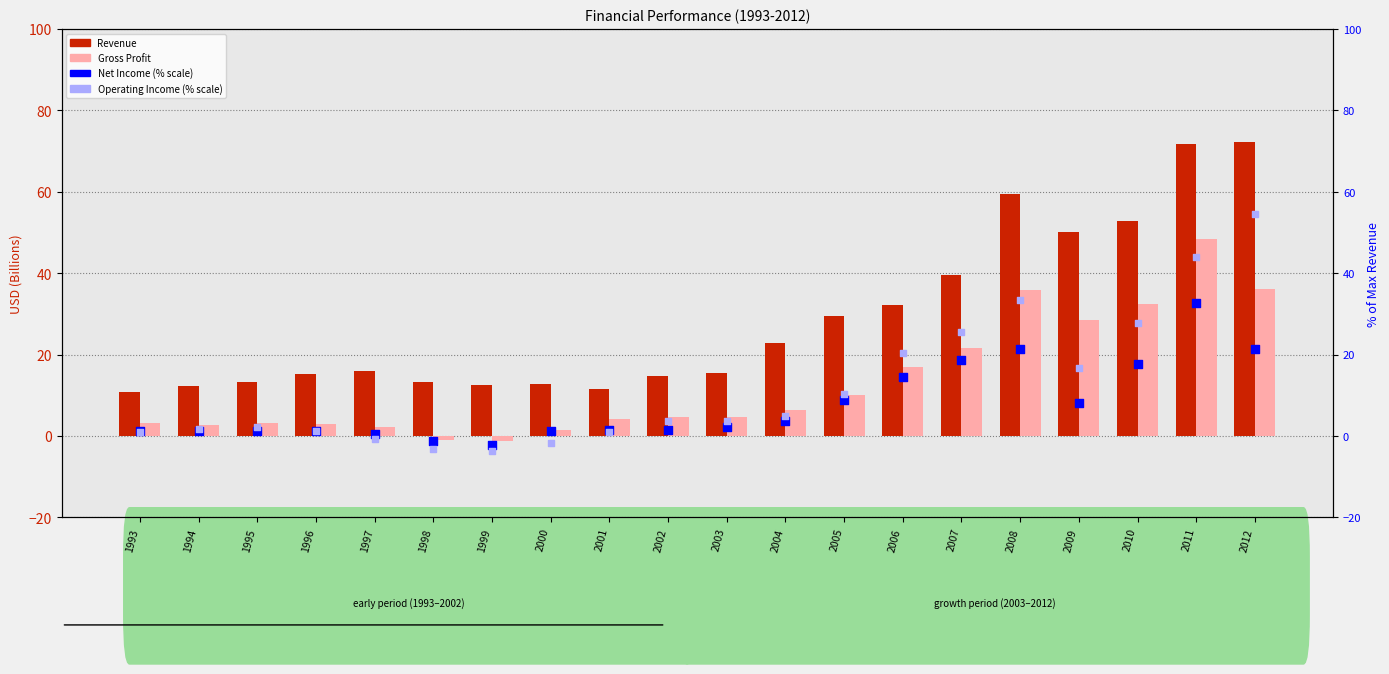

Which series has the largest Y range (max minus min)?

Revenue